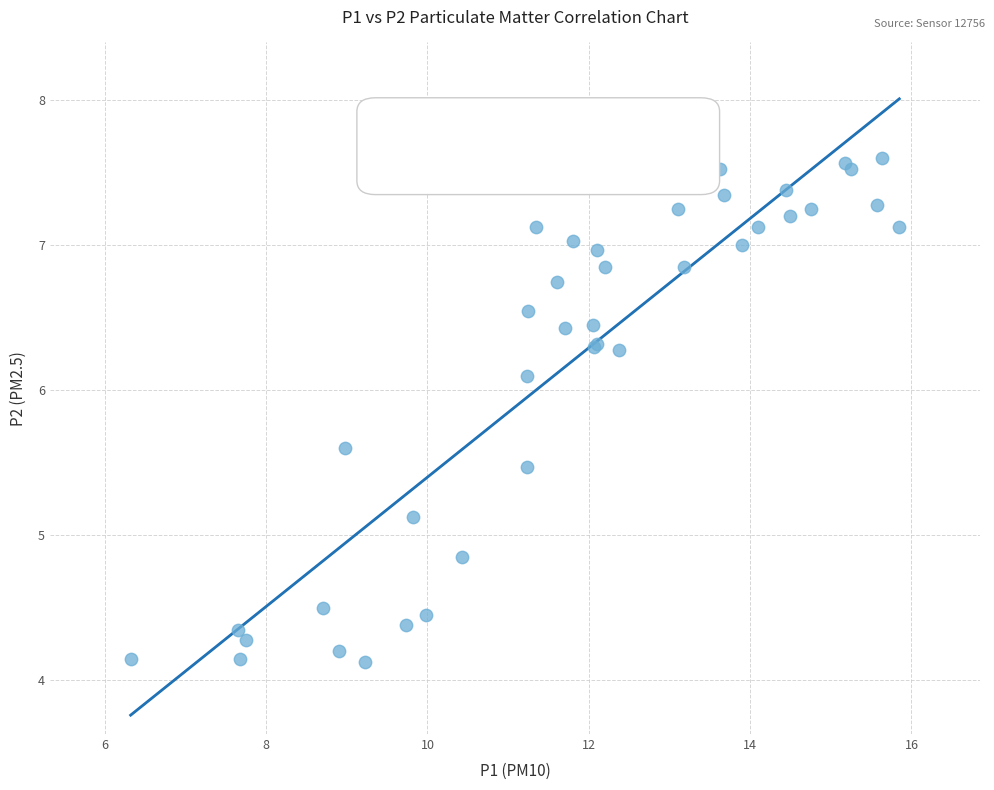

What Y value in the scatter plot is closest to 6?

6.1